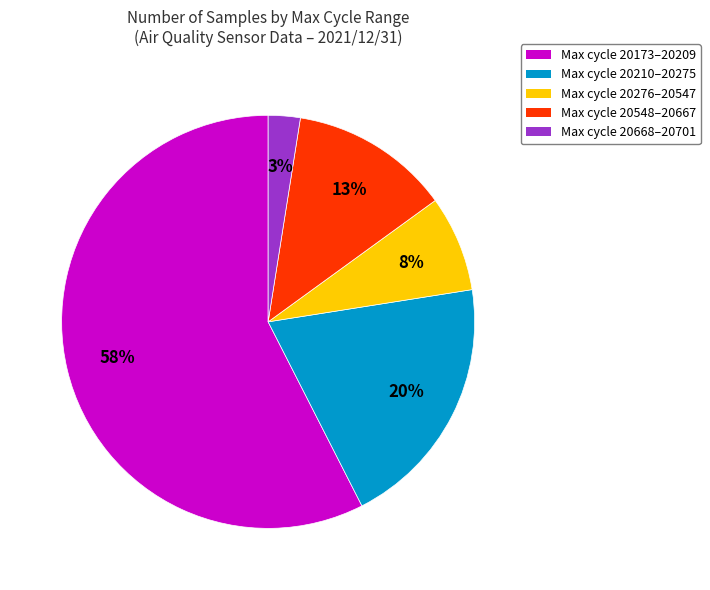

The Max cycle 20210–20275 slice represents 30% of the pie. True or false?

False